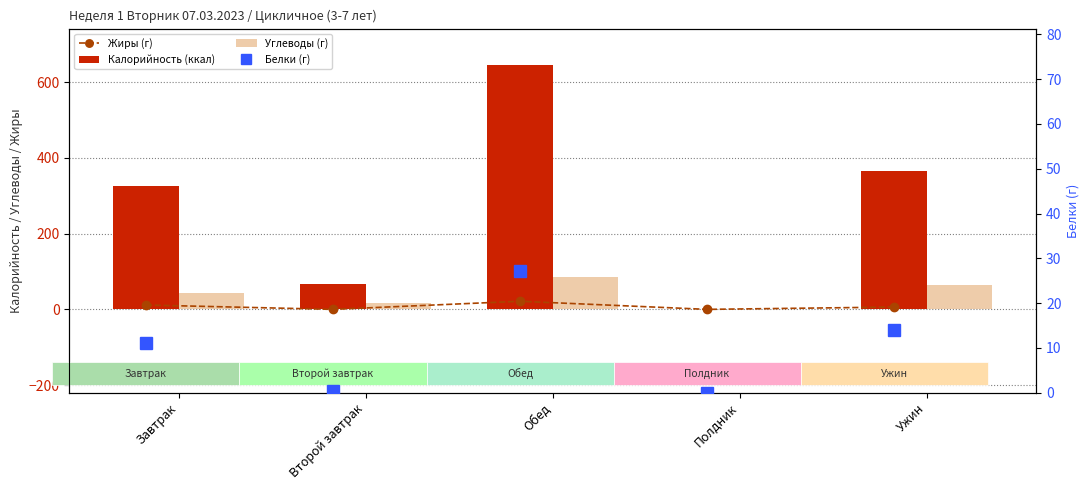

What is the value of the Калорийность (ккал) bar at the 1st from the left?

325.2